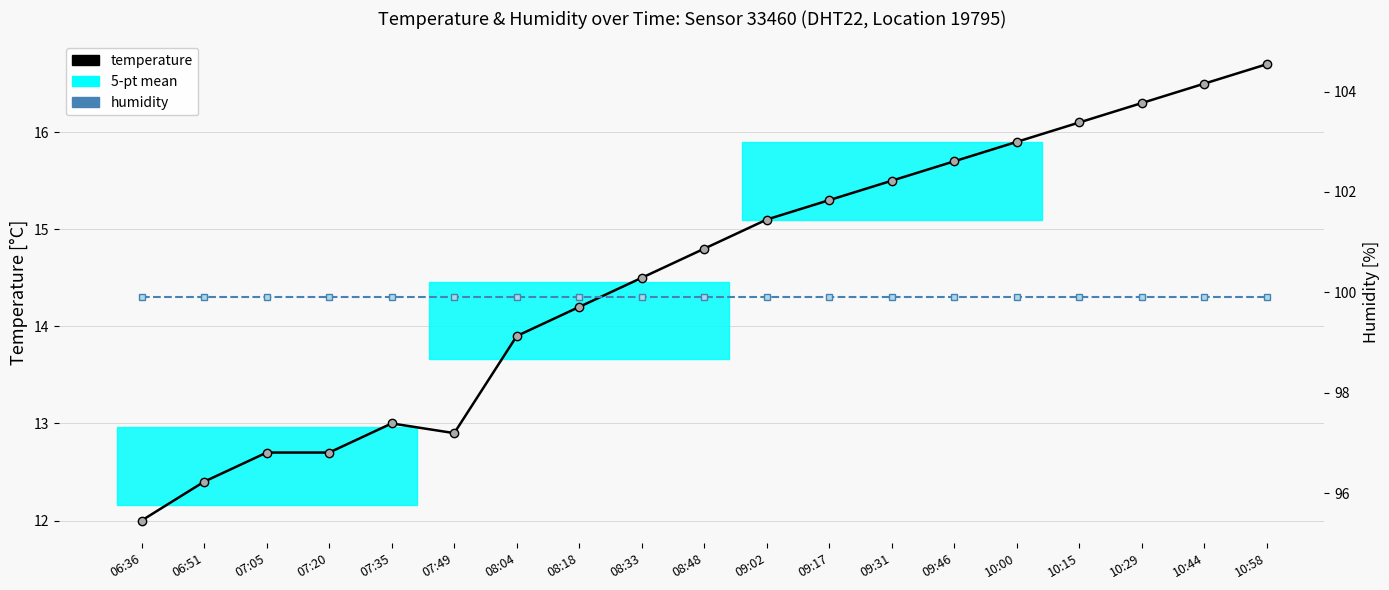

At which category does the chart reach its minimum across all series?

06:36